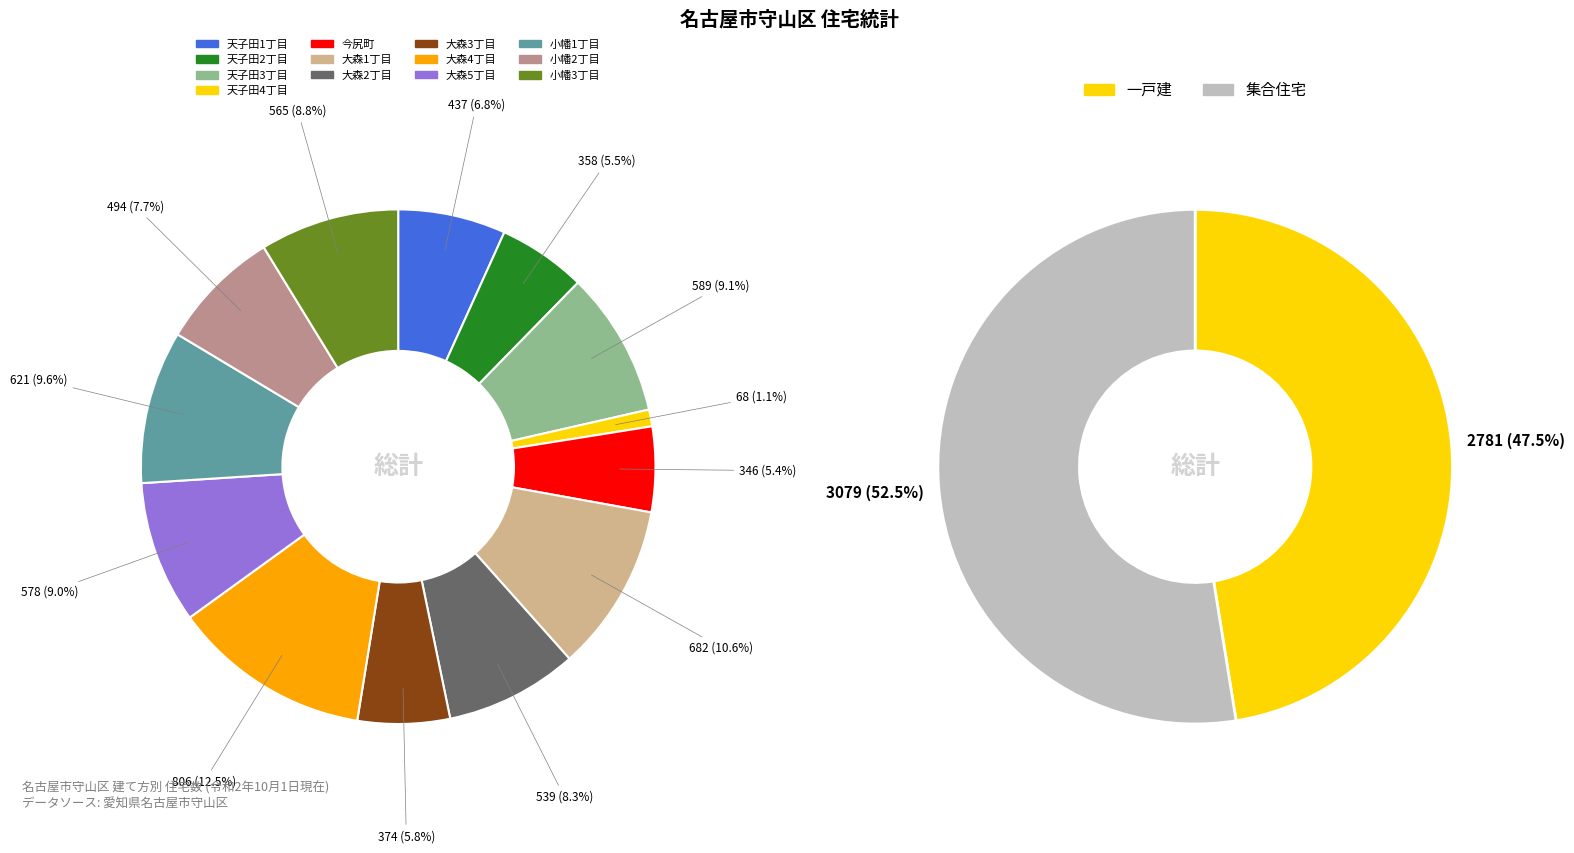

Rank the categories by value from highest to lowest.

大森4丁目, 大森1丁目, 小幡1丁目, 天子田3丁目, 大森5丁目, 小幡3丁目, 大森2丁目, 小幡2丁目, 天子田1丁目, 大森3丁目, 天子田2丁目, 今尻町, 天子田4丁目